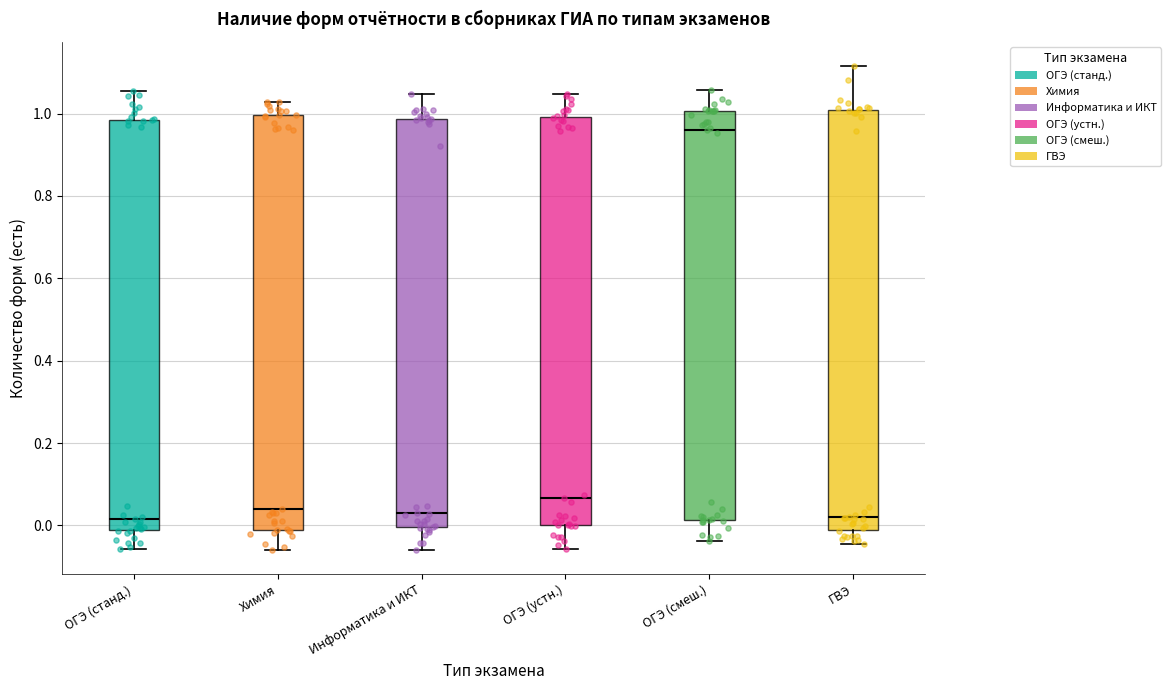

Where does the lower whisker of the box for ГВЭ end on the y-axis? The values are not printed on the chart, so give them approximately, as read against the axis.

-0.04